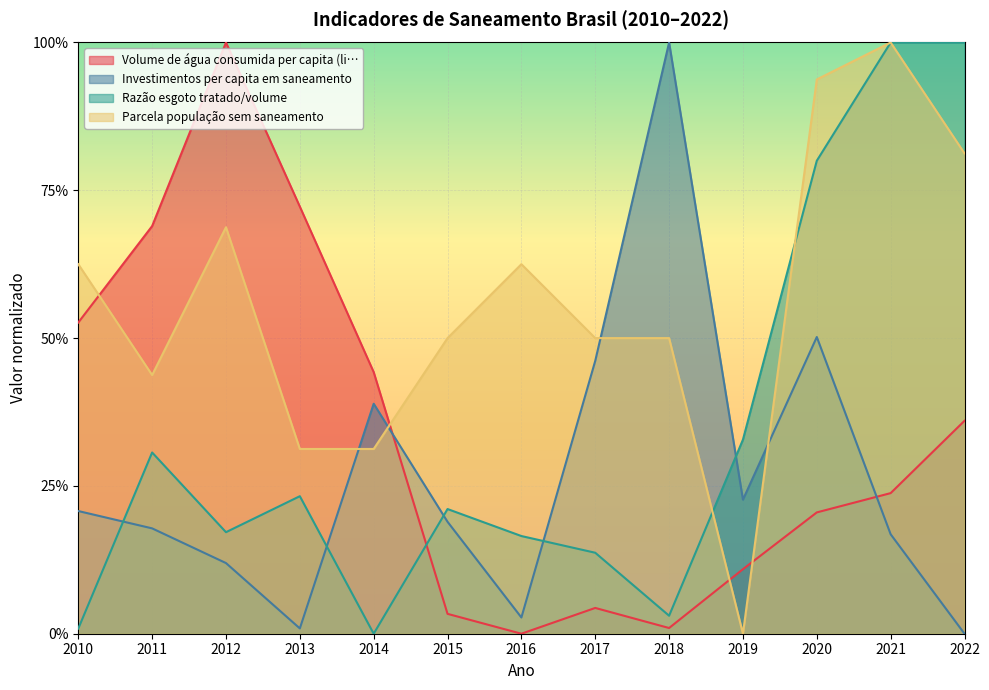

What is the difference between the Razão esgoto tratado/volume values at 2022 and 2016?

0.8